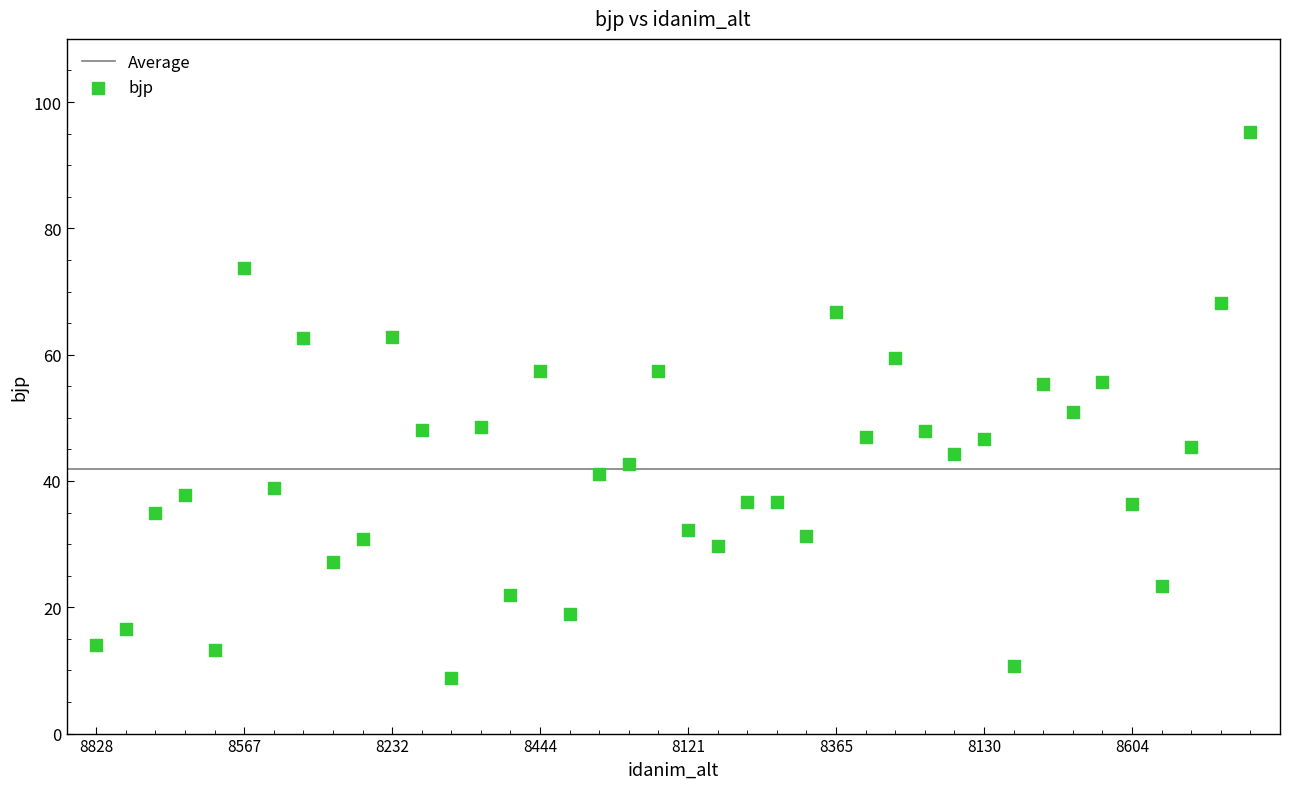

What is the range of Y values (max minus min)?

86.5